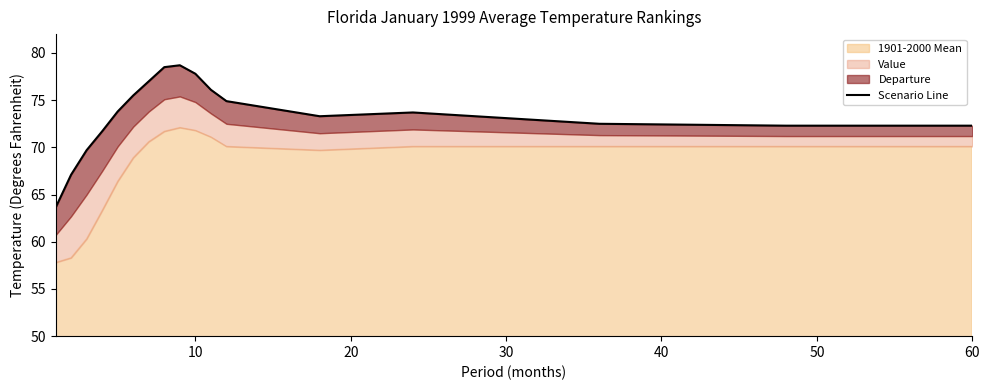

What is the sum of all values?

1248.5